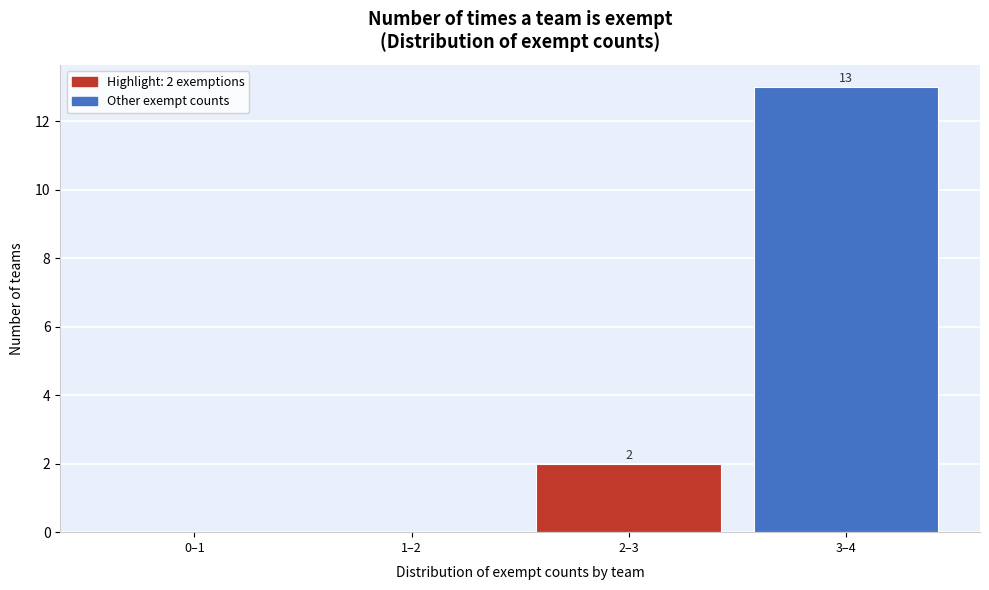

Reading right to left, extract all data points from this chart.

3–4=13	2–3=2	1–2=0	0–1=0